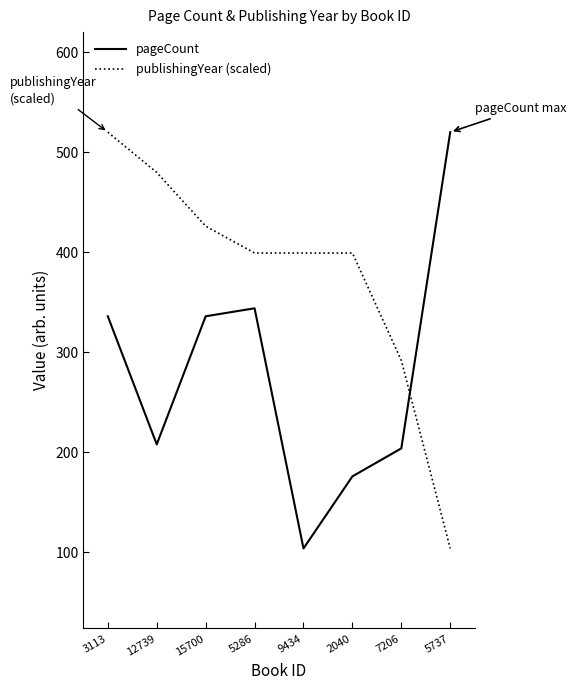

Where do pageCount and publishingYear (scaled) first cross each other?

7206 and 5737